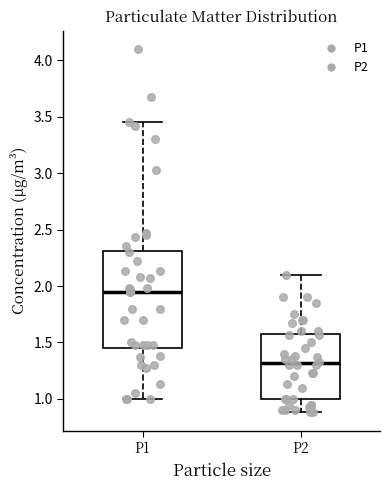

Reading left to right, transcribe this box plot: for each box, give where its median line is, the range the box spans, and where its two whiskers end, as read against the y-axis. The values are not printed on the chart, so give them approximately, as read against the axis.

P1: median 1.95, box 1.45 to 2.30, whiskers 1.00 to 3.45
P2: median 1.30, box 1.00 to 1.60, whiskers 0.90 to 2.10